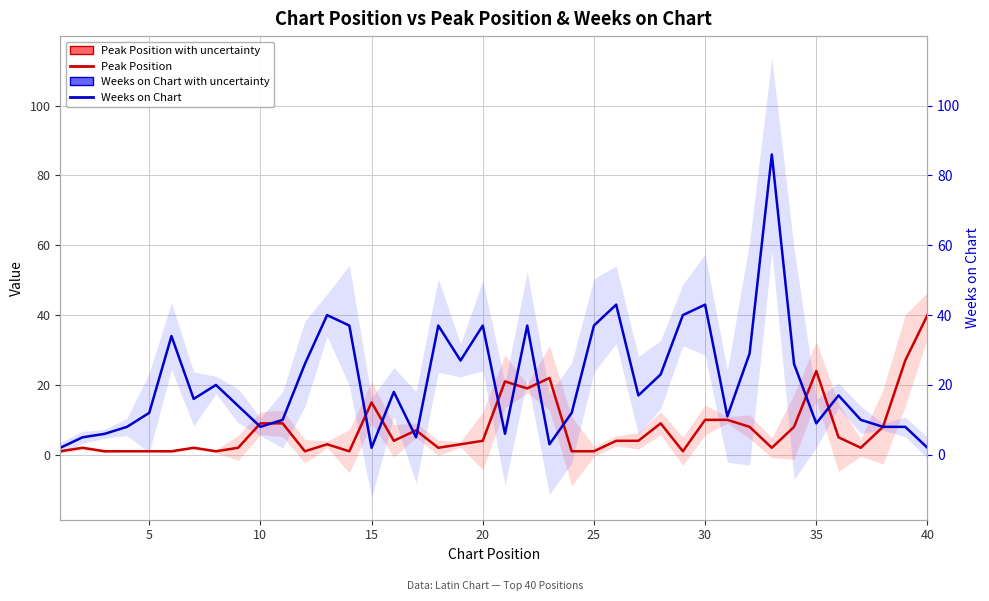

Rank the series by their average value, from lowest to highest.

Peak Position, Weeks on Chart